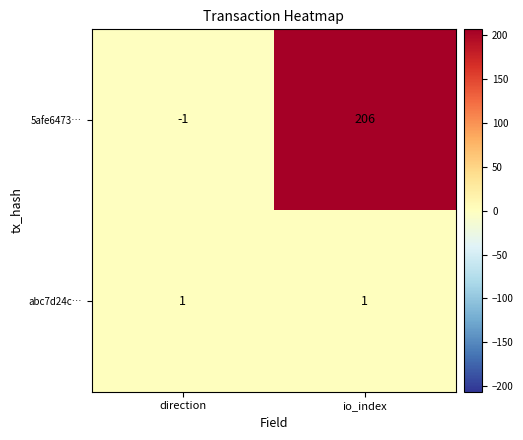

At how many categories does at least one series exceed 145?

1